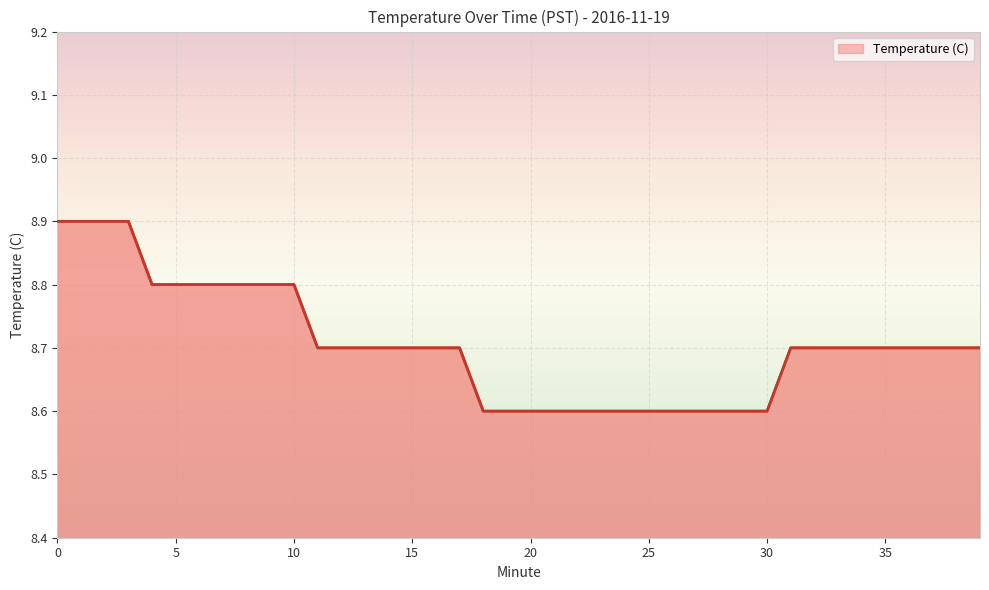

What is the ratio of the value at 12 to the value at 18?

1.0